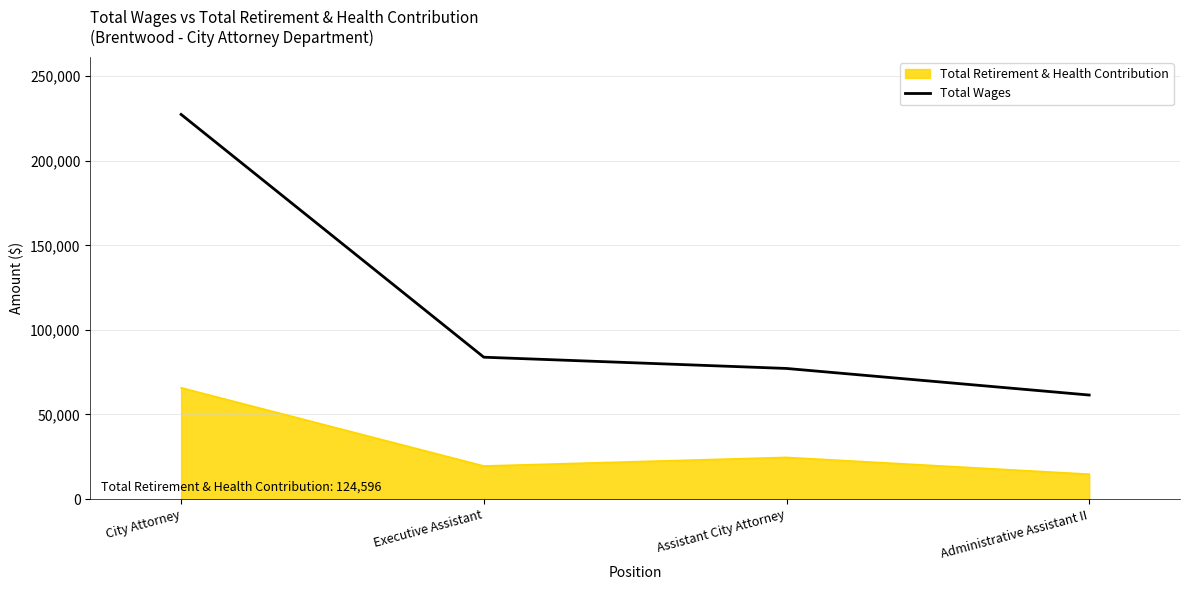

What is the difference between the second highest and second lowest values?

6655